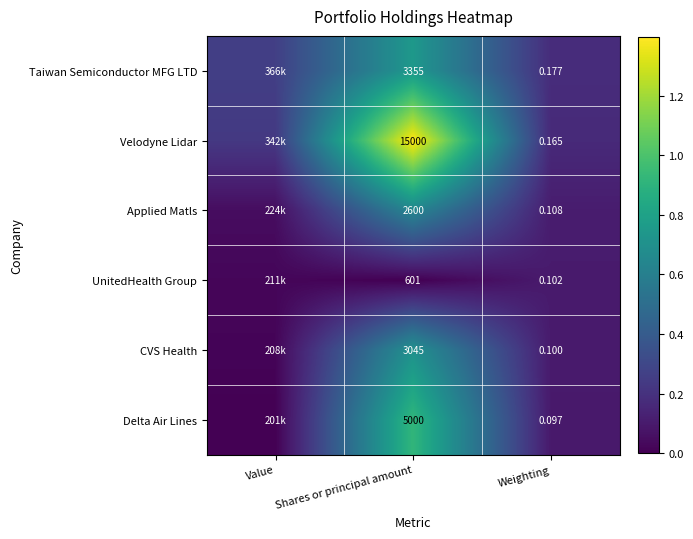

What is the total value across all series at Weighting?

0.7